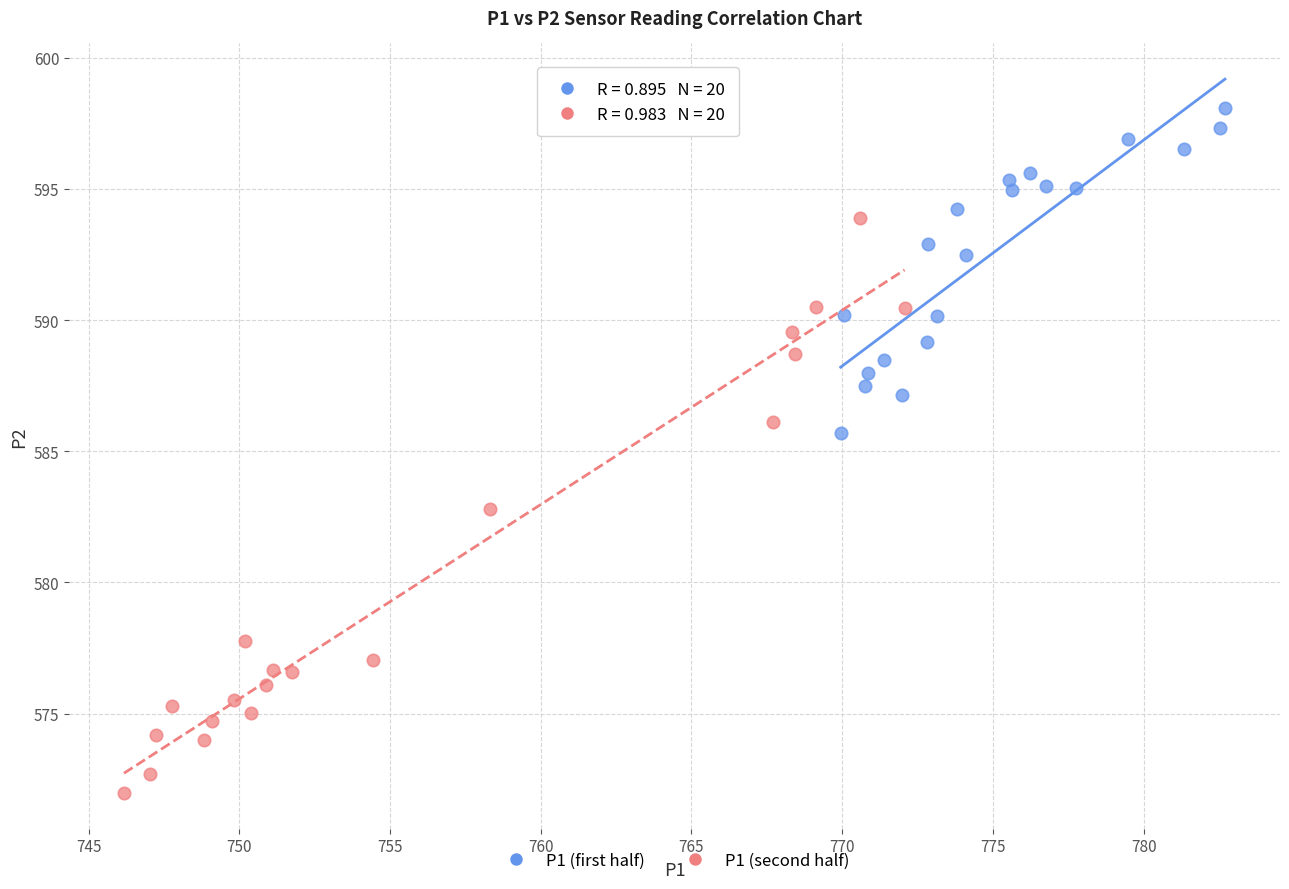

Which series has the largest Y range (max minus min)?

P1 (second half)